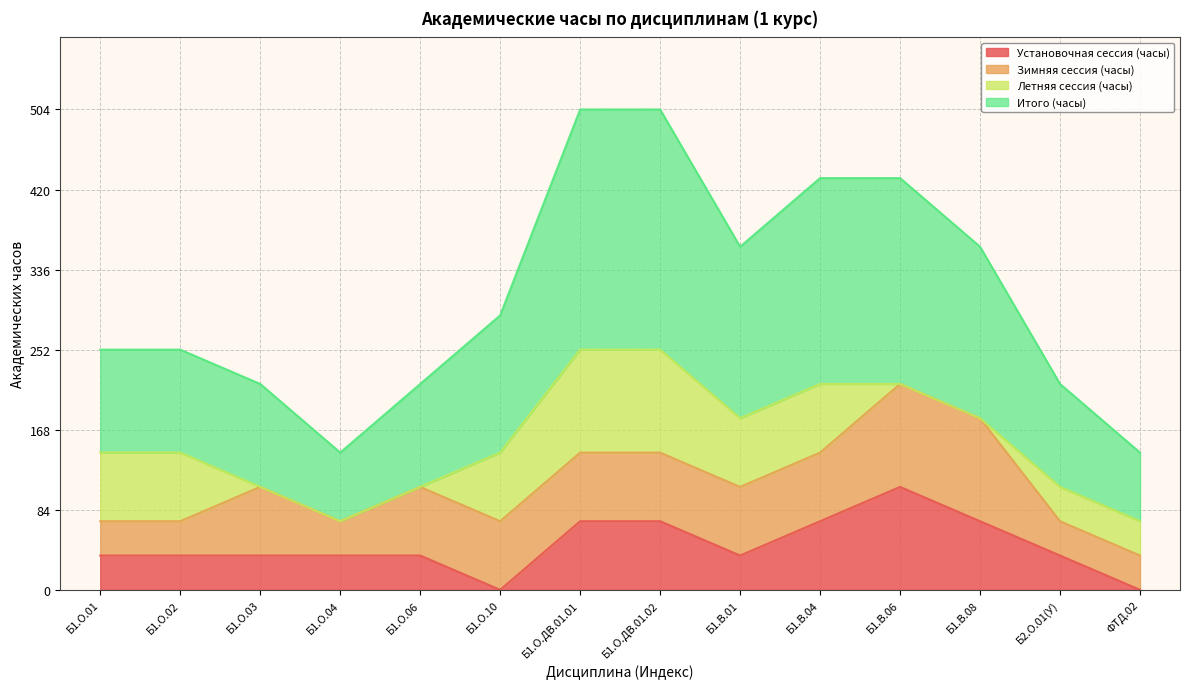

Which series changed the most between Б1.О.06 and Б1.О.ДВ.01.01?

Итого (часы)